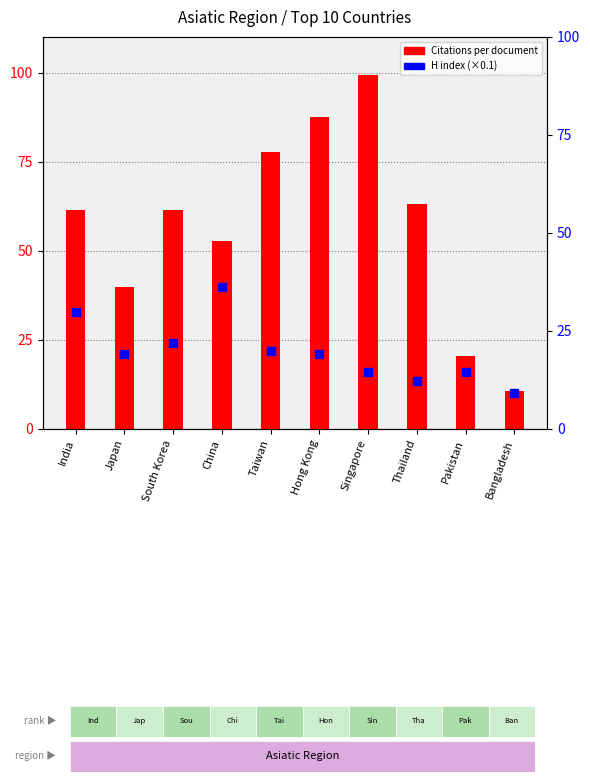

What is the total value across all series at Singapore?

114.0